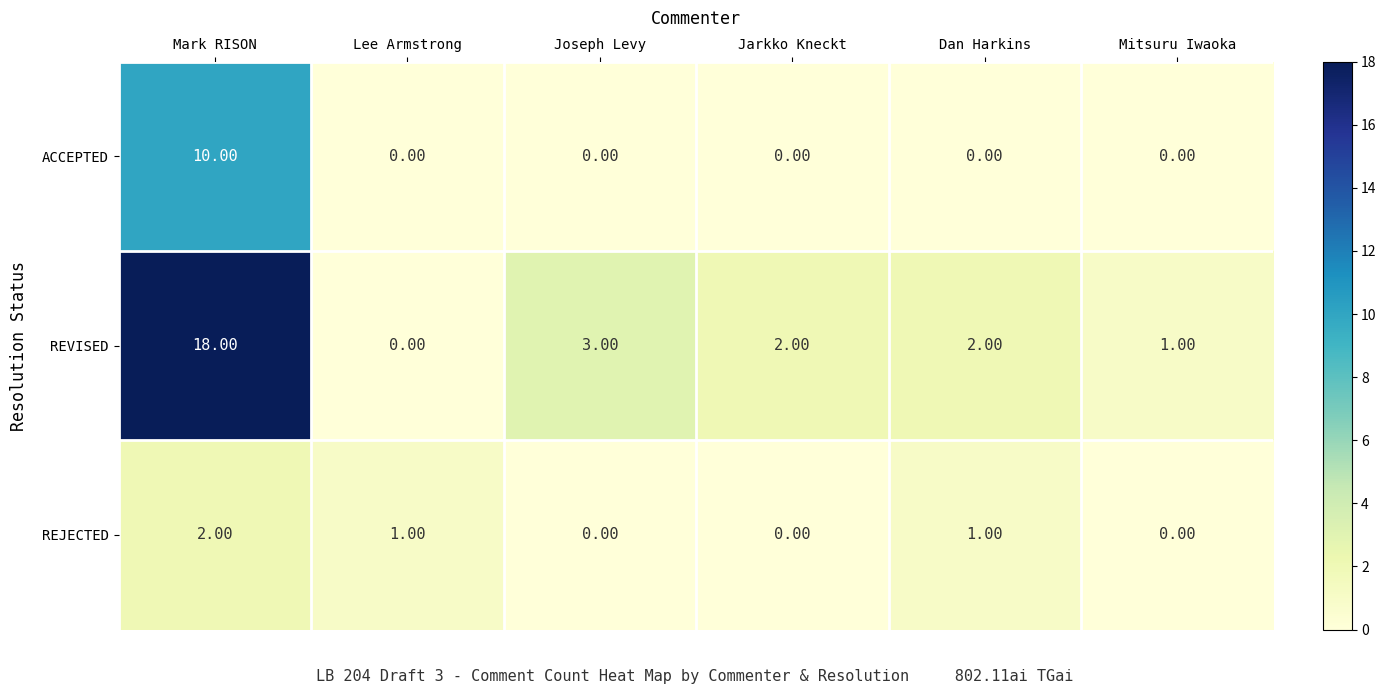

What is the spread (max minus min) of values at Joseph Levy?

3